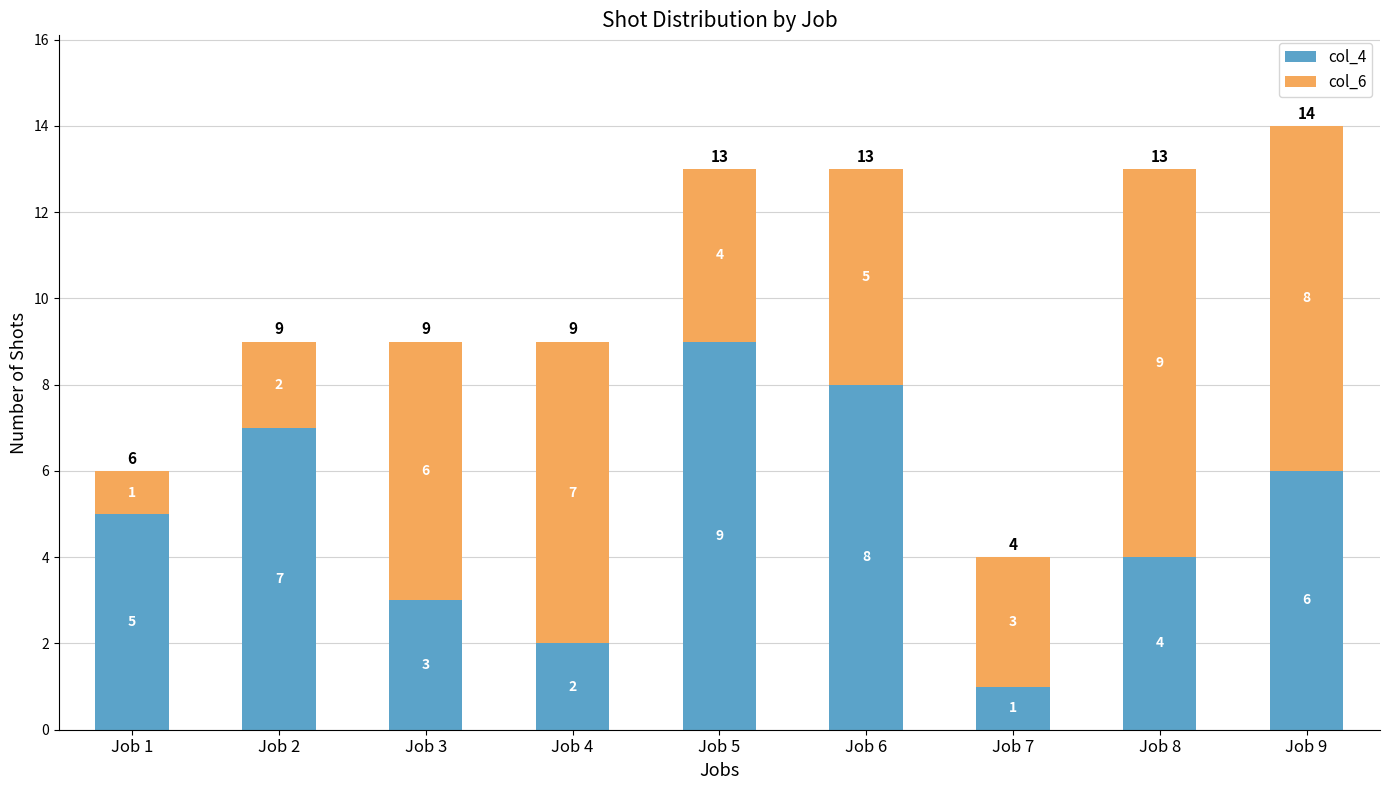

True or false: col_4 has a value of 4 at Job 8.

True